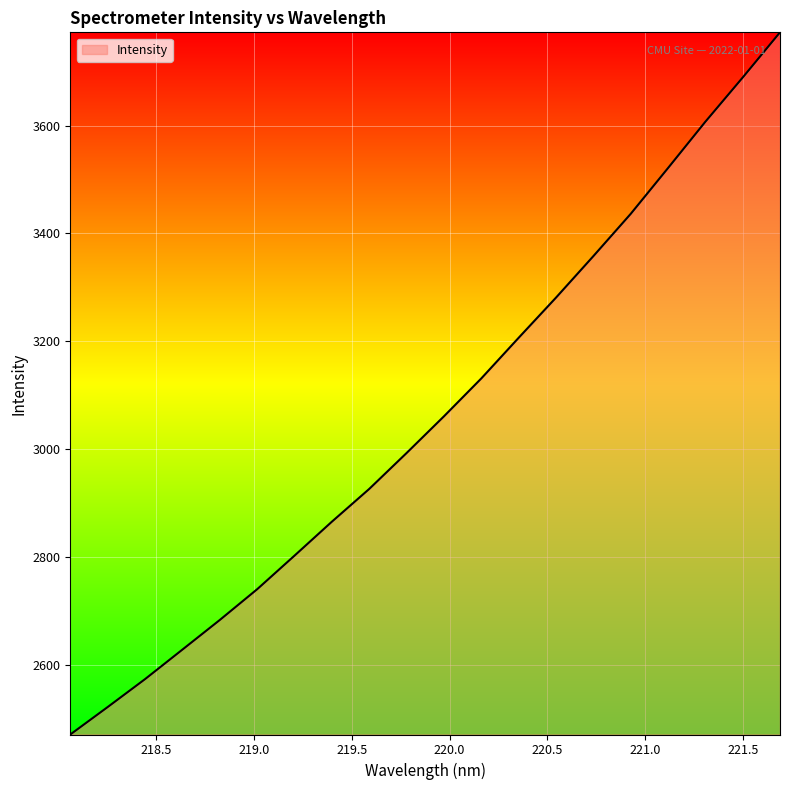

What is the greatest value displayed?

3772.9